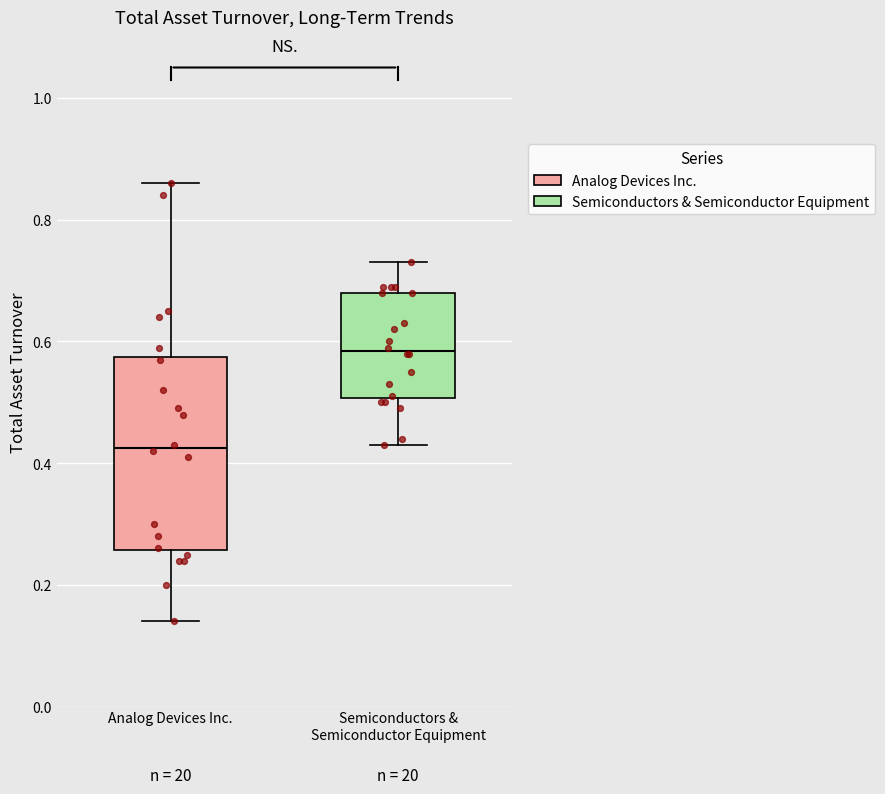

Where is the upper edge of the box for Semiconductors & Semiconductor Equipment on the y-axis? The values are not printed on the chart, so give them approximately, as read against the axis.

0.68